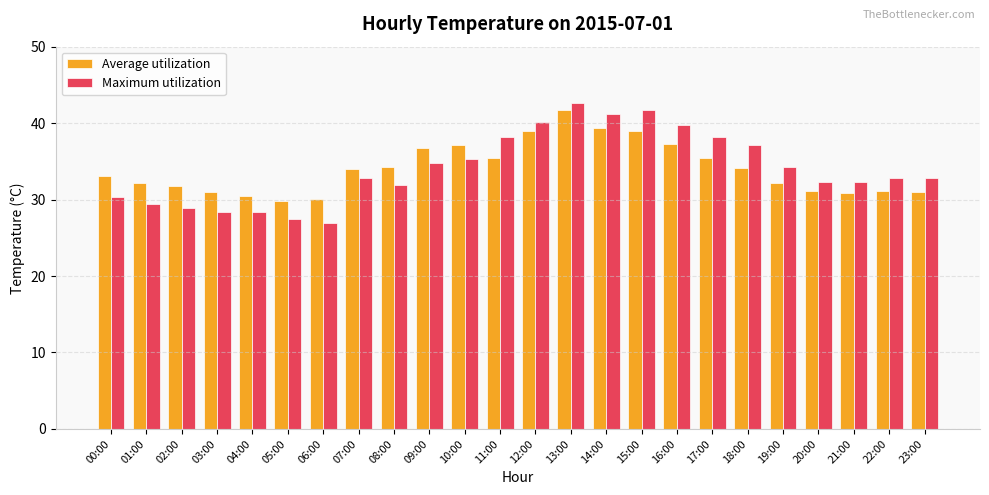

Which series has the largest range (max minus min)?

Maximum utilization